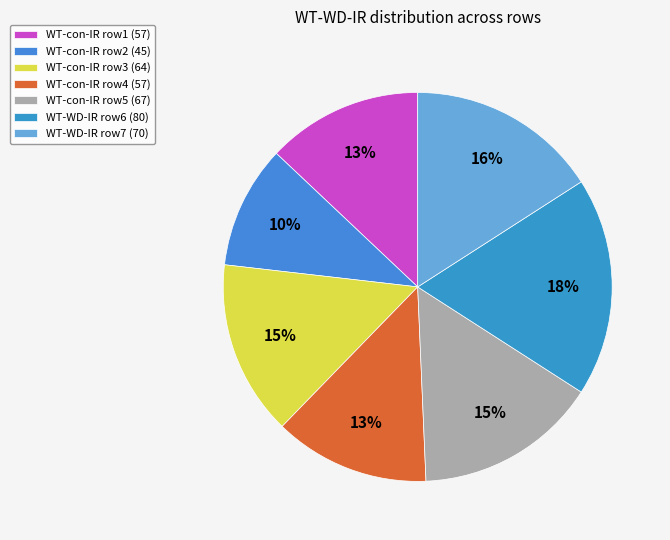

To the nearest percent, what is the average slice percentage?

14%